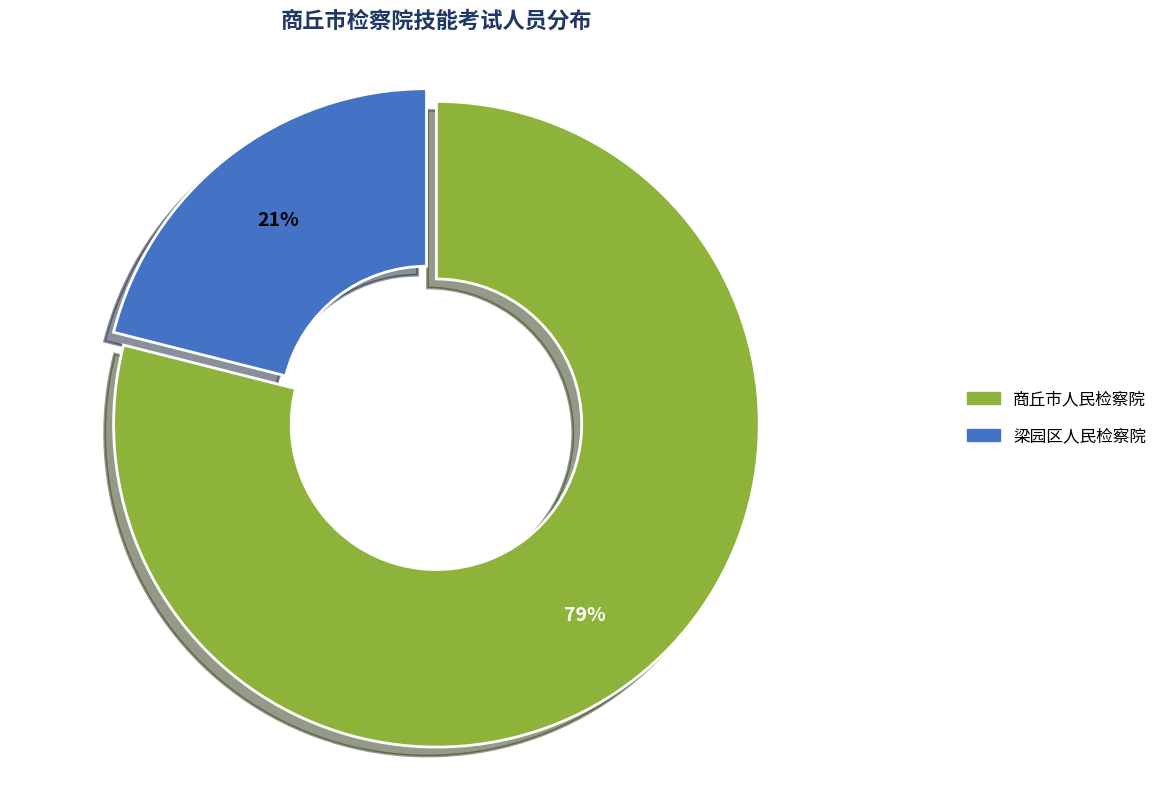

What is the smallest slice in the pie chart?

梁园区人民检察院